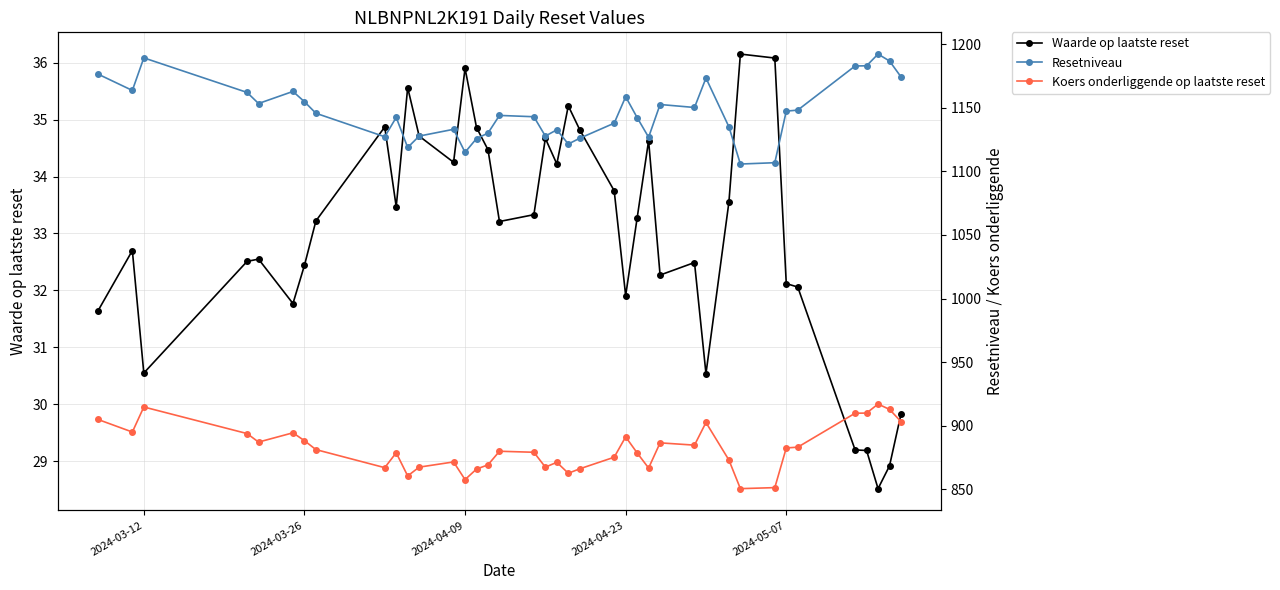

What is the minimum value for Waarde op laatste reset?

28.5